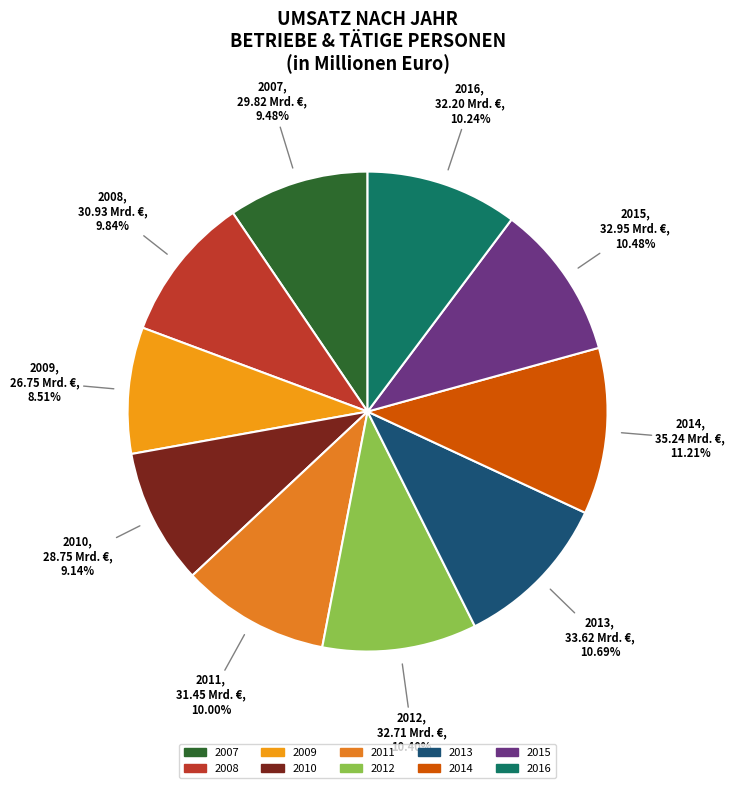

To the nearest percent, what is the average slice percentage?

10%